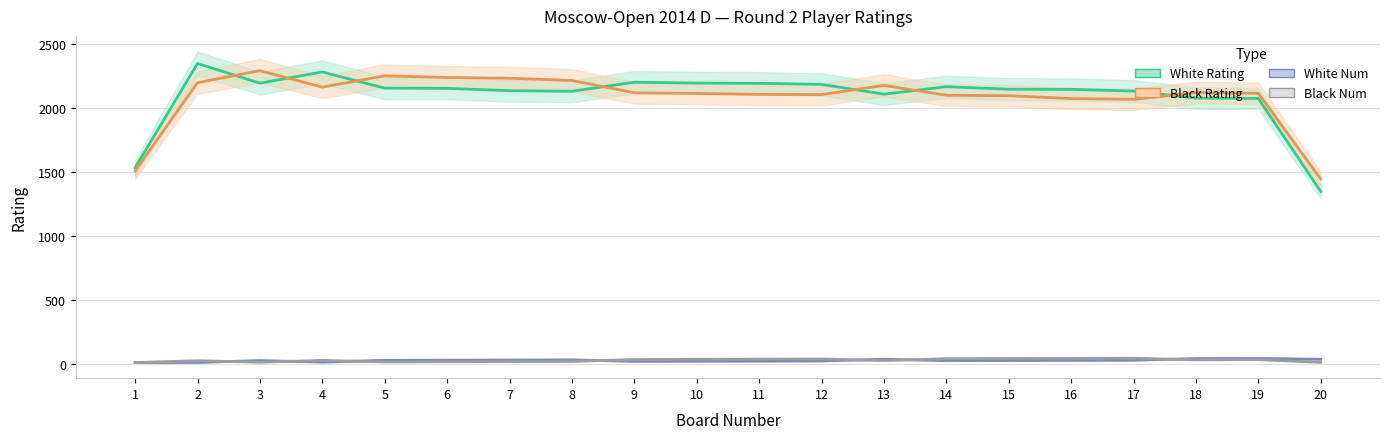

How many lines are shown in the chart?

4